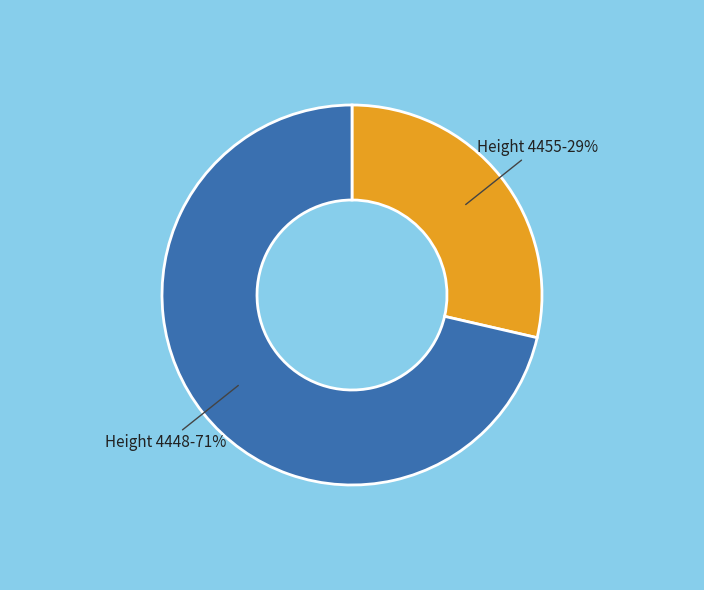

Which category accounts for the majority?

Height 4448